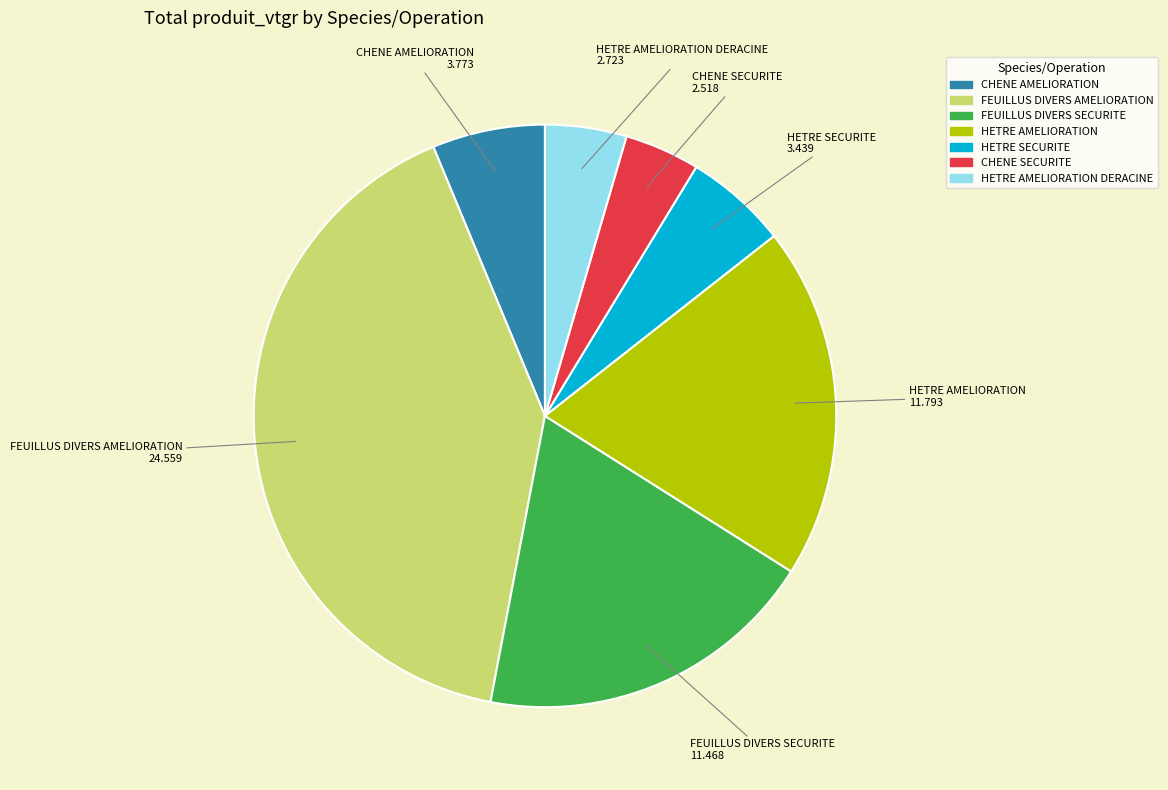

Count the number of slices in the pie.

7